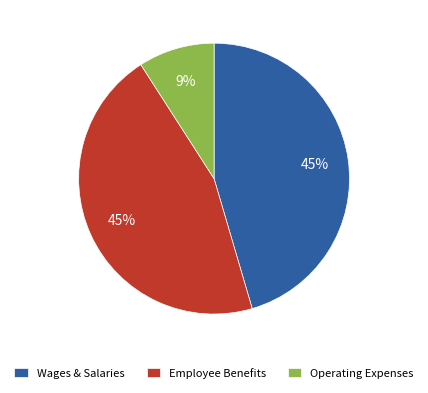

Which has a higher value, Operating Expenses or Wages & Salaries?

Wages & Salaries